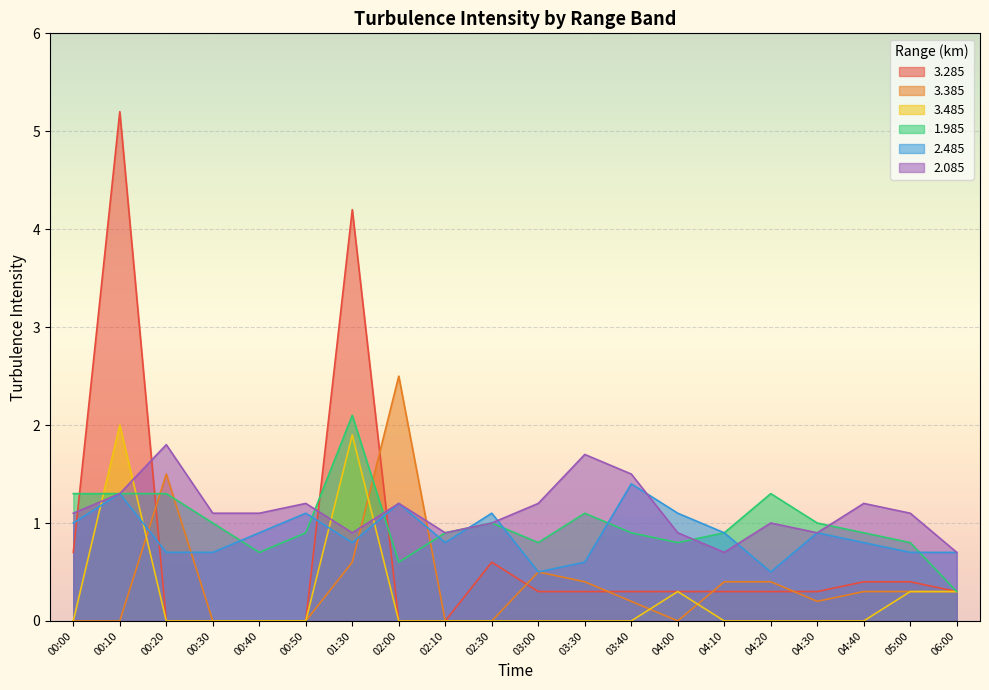

How many interior local valleys does the 2.085 series have?

4